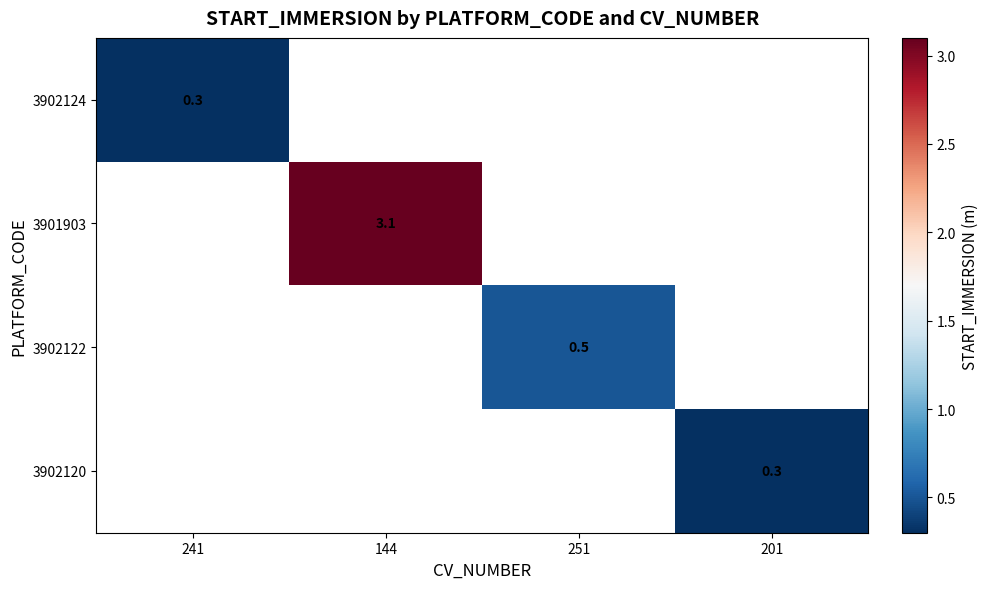

Is it true that 3902124 equals 0.3 at 241?

True